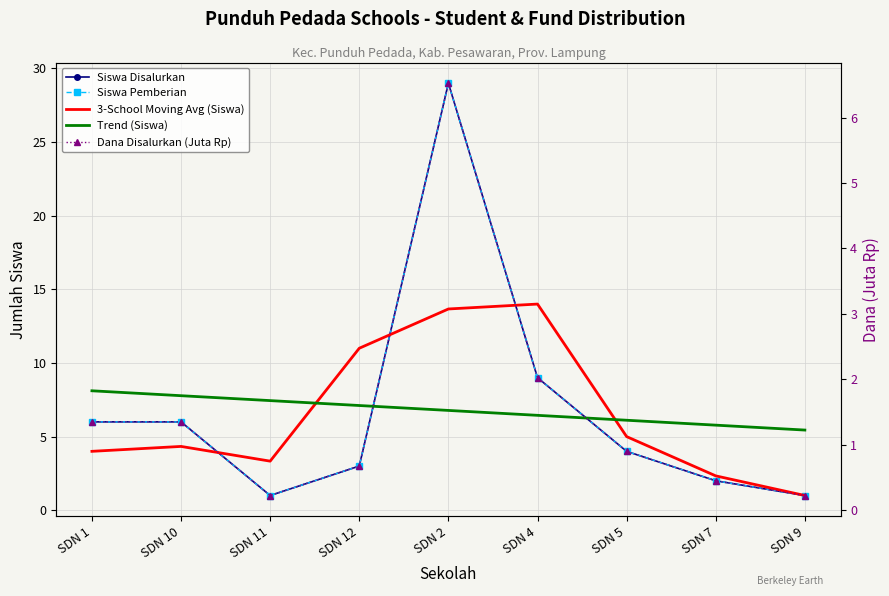

How many lines are shown in the chart?

5